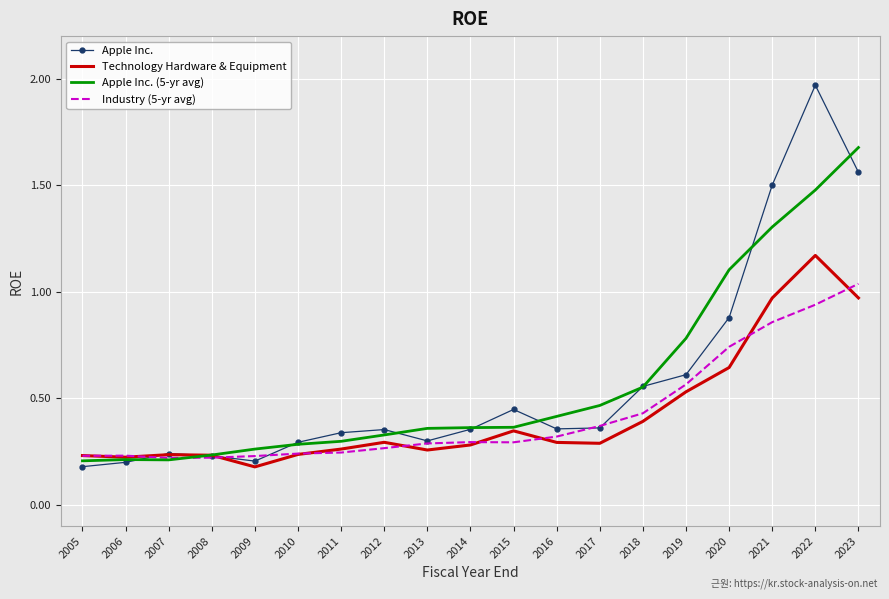

Between 2009 and 2015, which series saw the biggest shift?

Apple Inc.